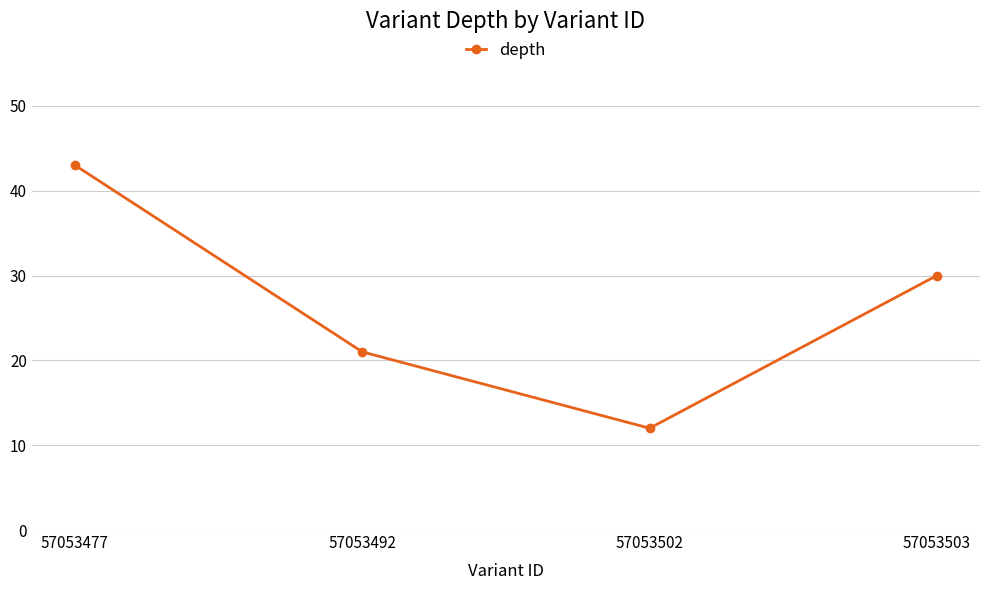

True or false: the data has more than 0 interior local peaks.

False